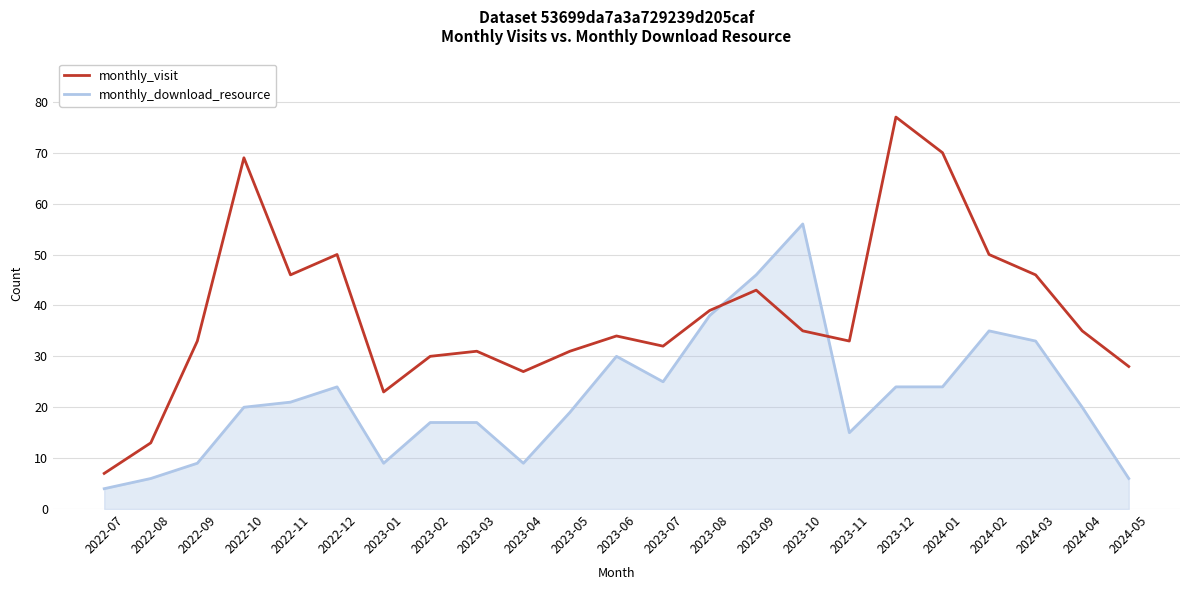

At which category does monthly_download_resource reach its first local valley?

2023-01